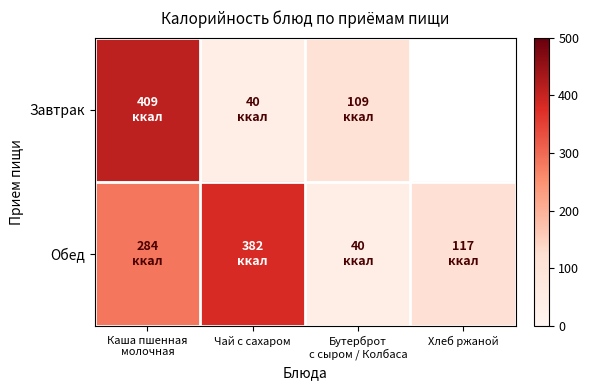

Which category has the highest value in the Обед series?

Чай с сахаром